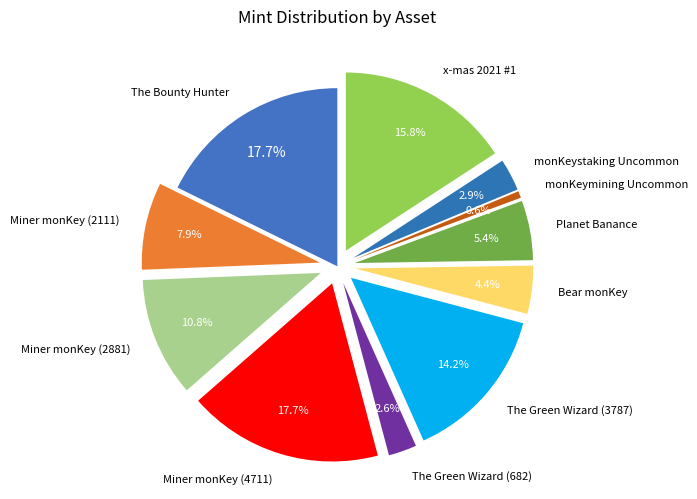

Is Miner monKey (4711) the majority of the pie?

No